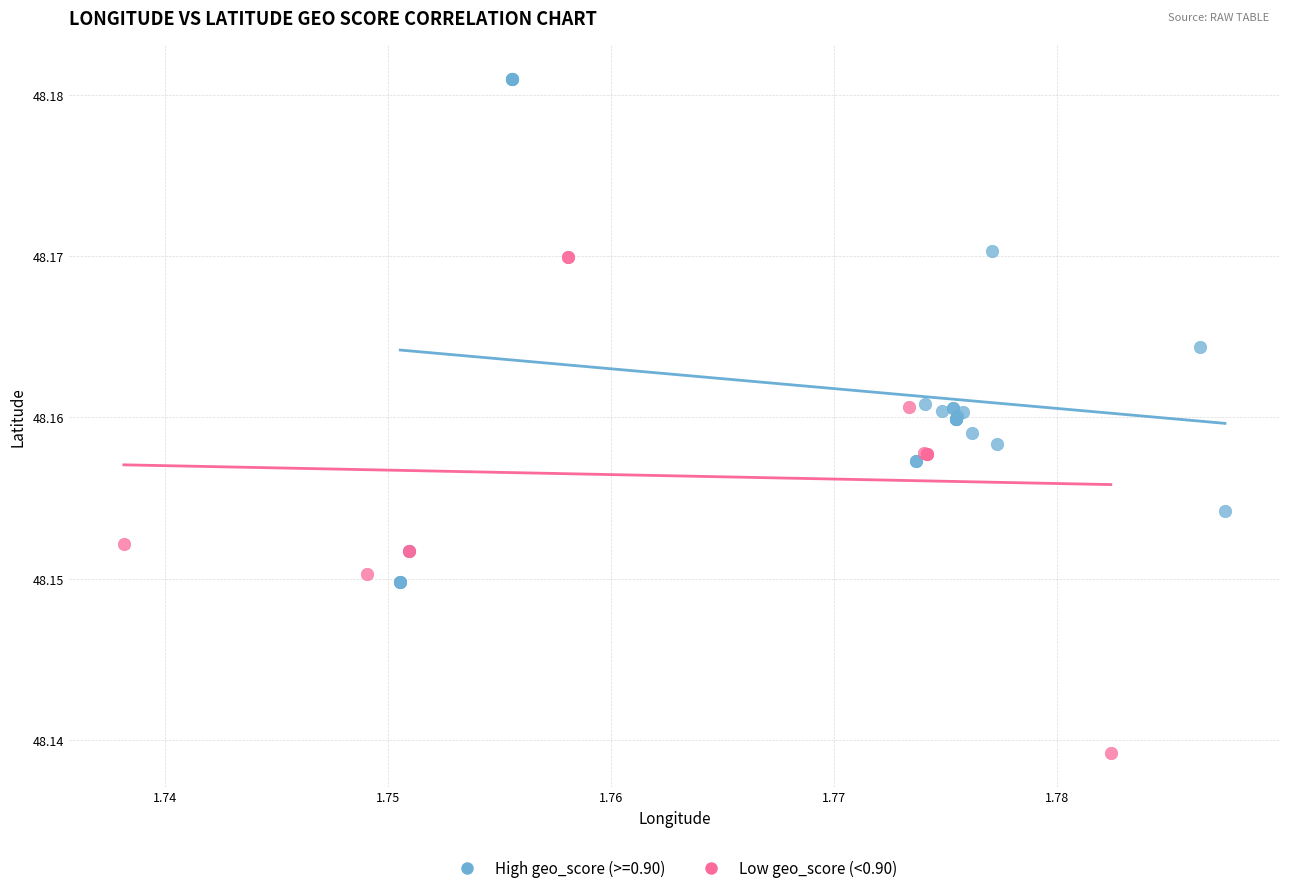

Which series contains the highest Y value?

High geo_score (>=0.90)